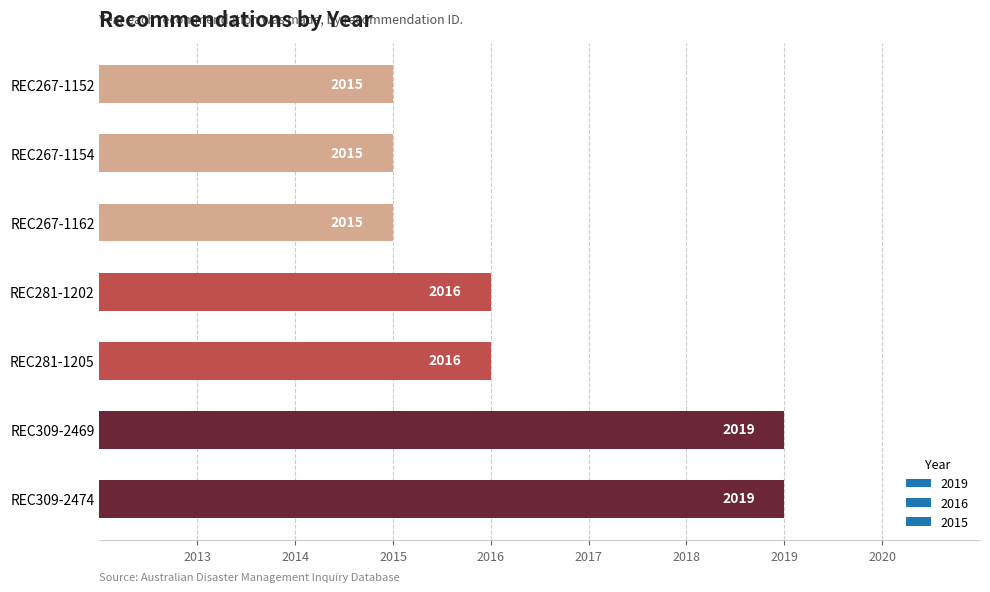

What is the sum of all values?

14115